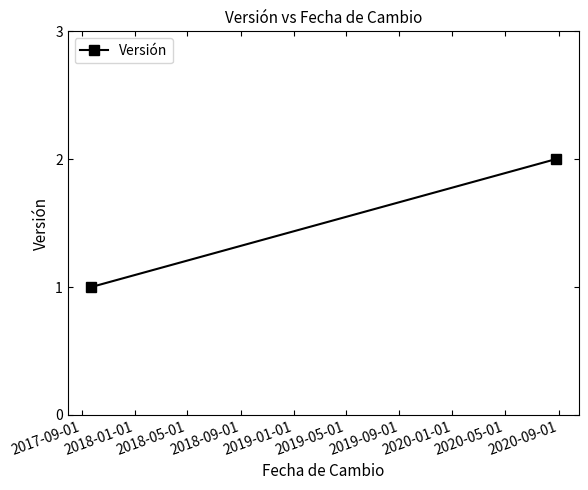

Reading left to right, transcribe all the data shown in this chart.

1	2